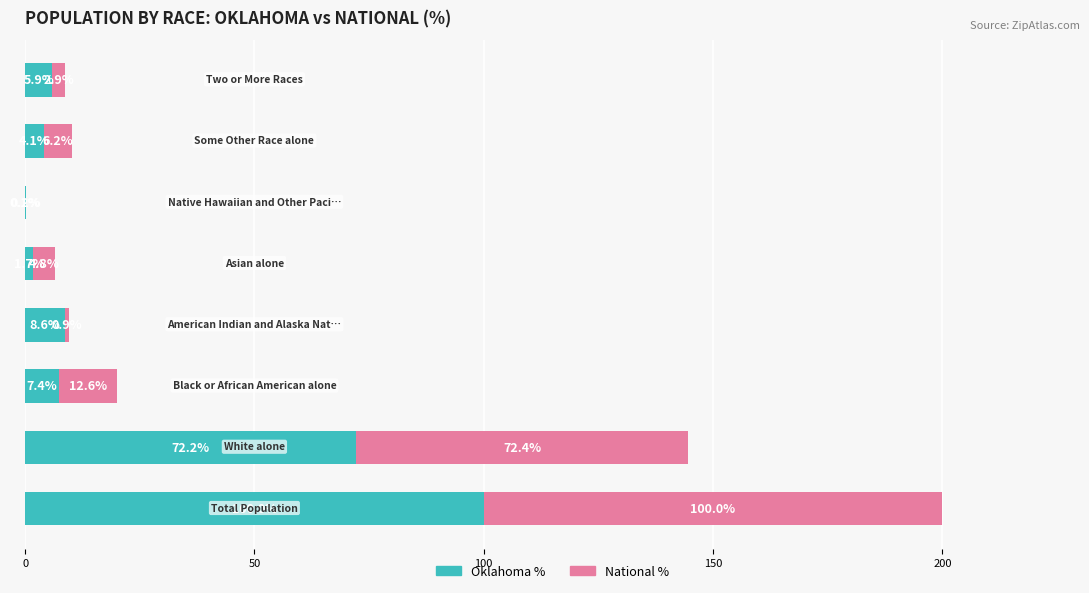

Count the number of data series in this chart.

2